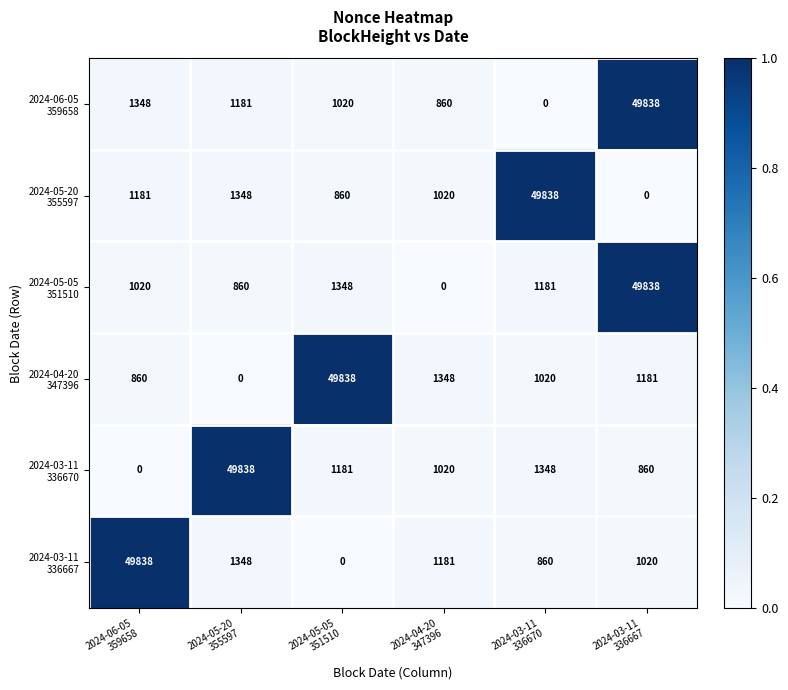

What is the greatest value displayed?

49838